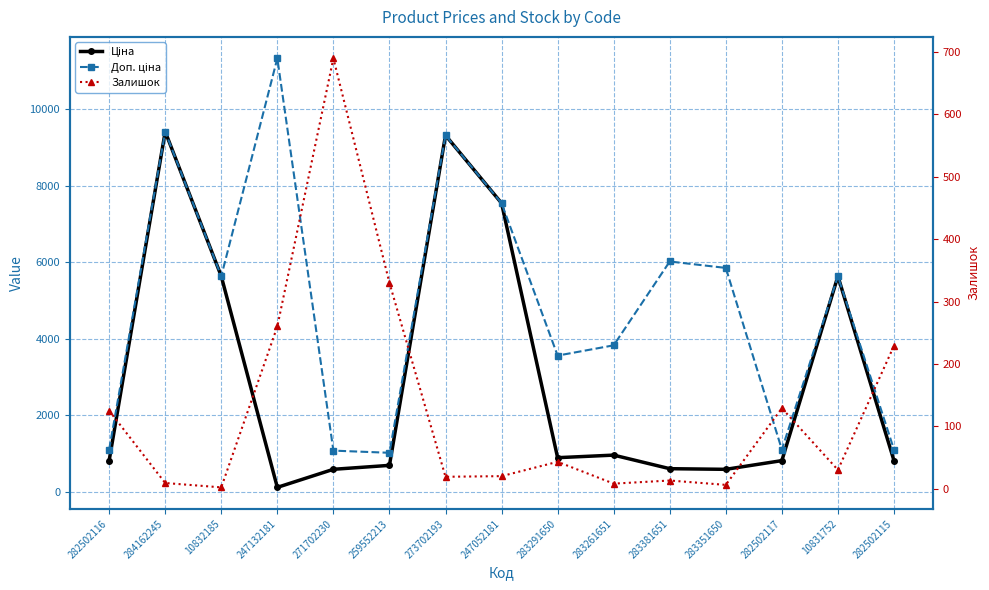

What is the difference between the maximum and second lowest values in the Доп. ціна series?

10259.5